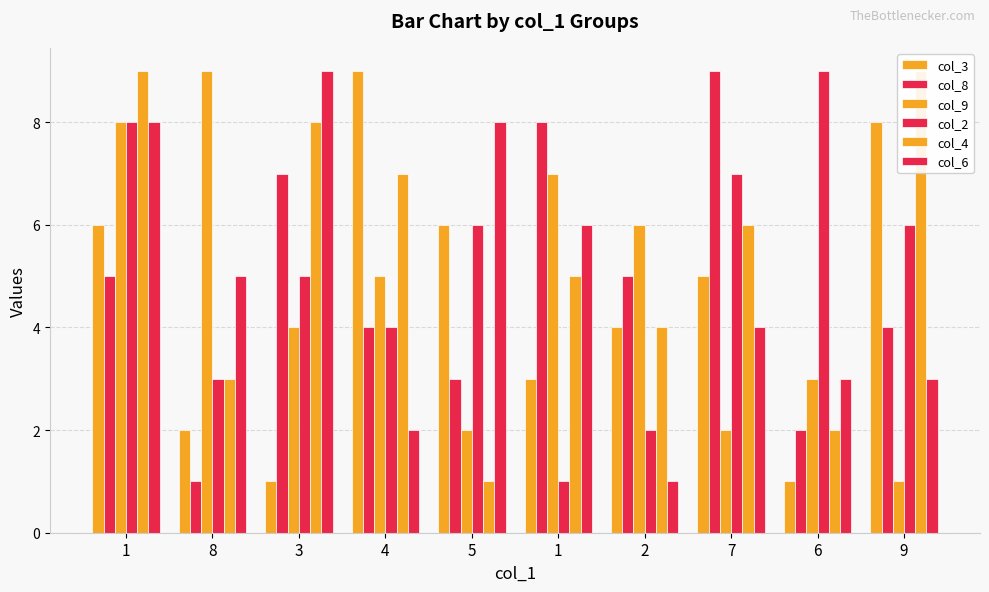

Rank the series by their maximum value, from lowest to highest.

col_3, col_8, col_9, col_2, col_4, col_6